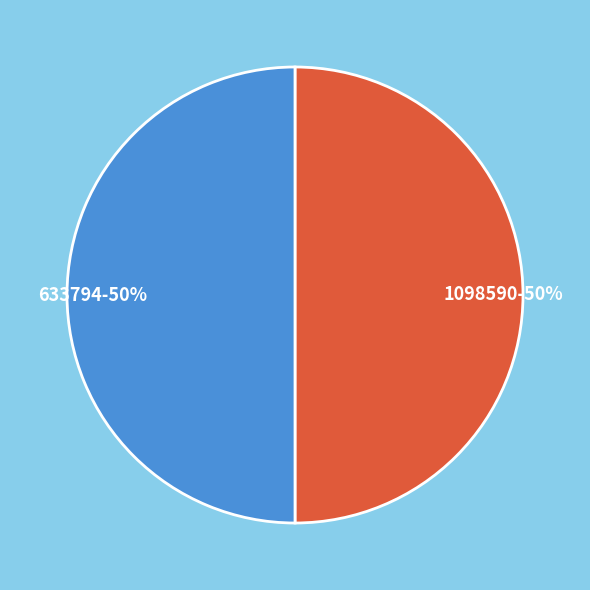

True or false: 1098590 accounts for 50% of the total.

True